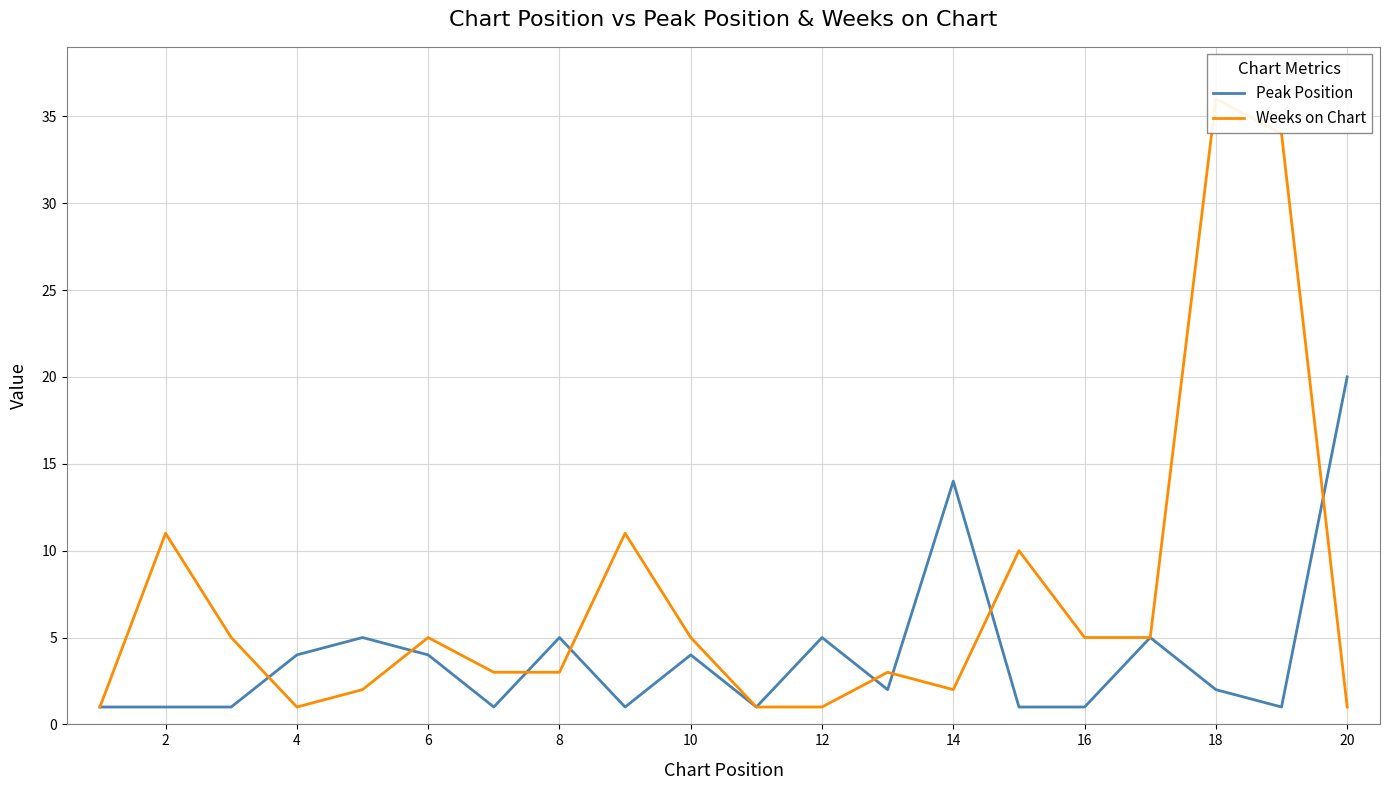

Where is the first local maximum for Weeks on Chart?

2